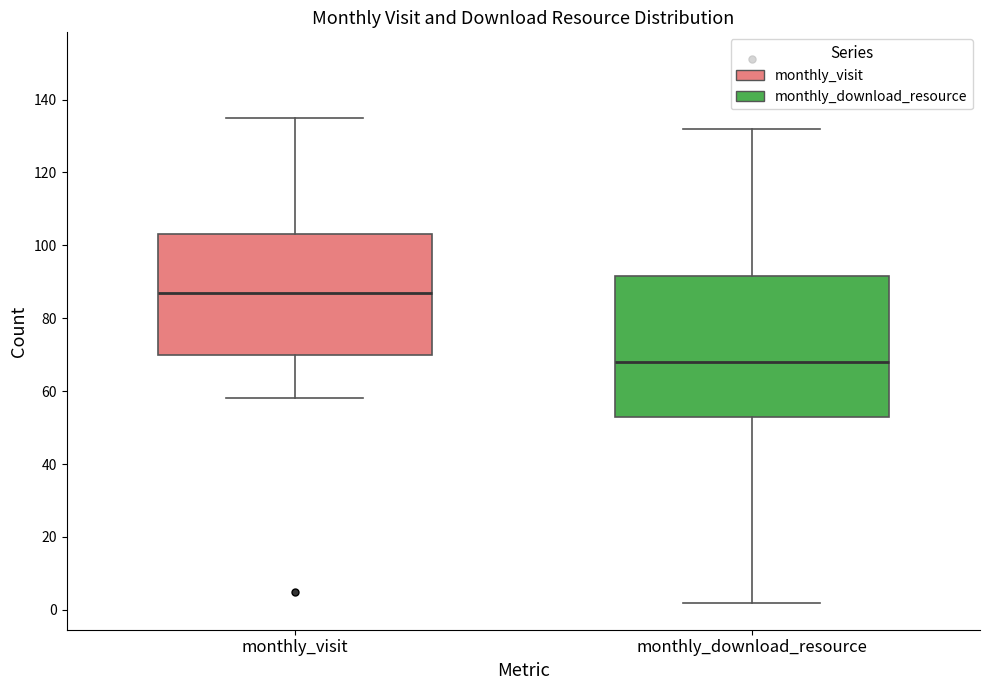

Where is the upper edge of the box for monthly_download_resource on the y-axis? The values are not printed on the chart, so give them approximately, as read against the axis.

92